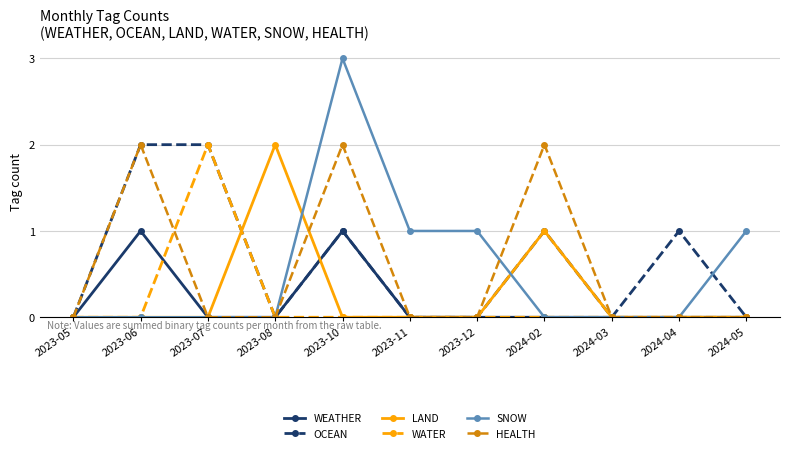

True or false: OCEAN has a value of -1 at 2023-12.

False